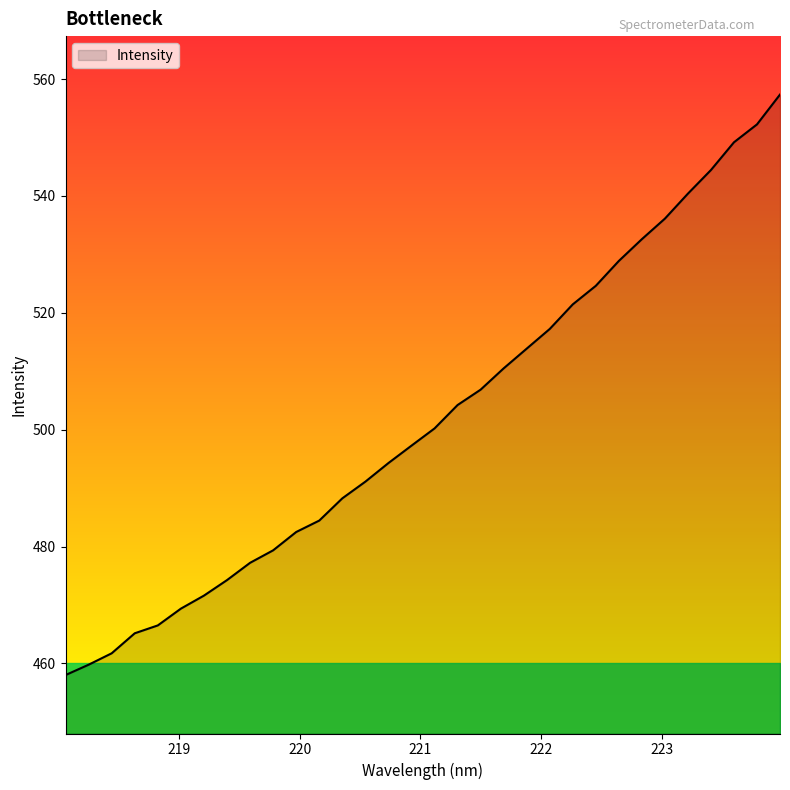

What is the greatest value displayed?

557.3